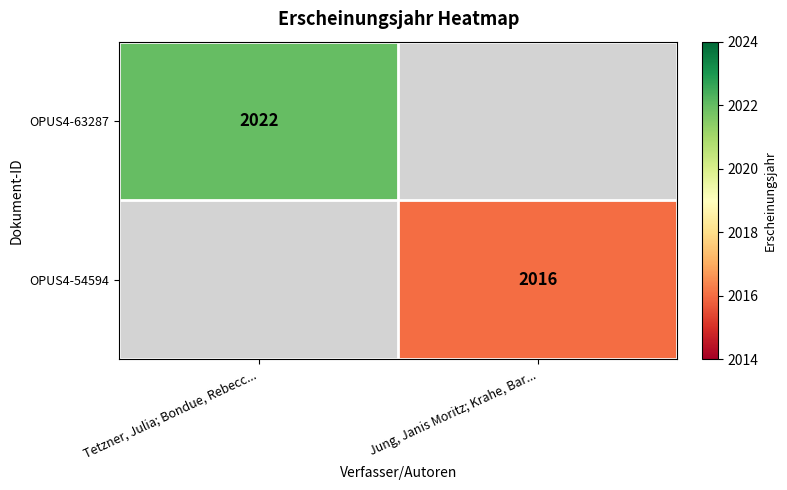

Which label corresponds to the smallest value in the chart?

Jung, Janis Moritz; Krahe, Bar...